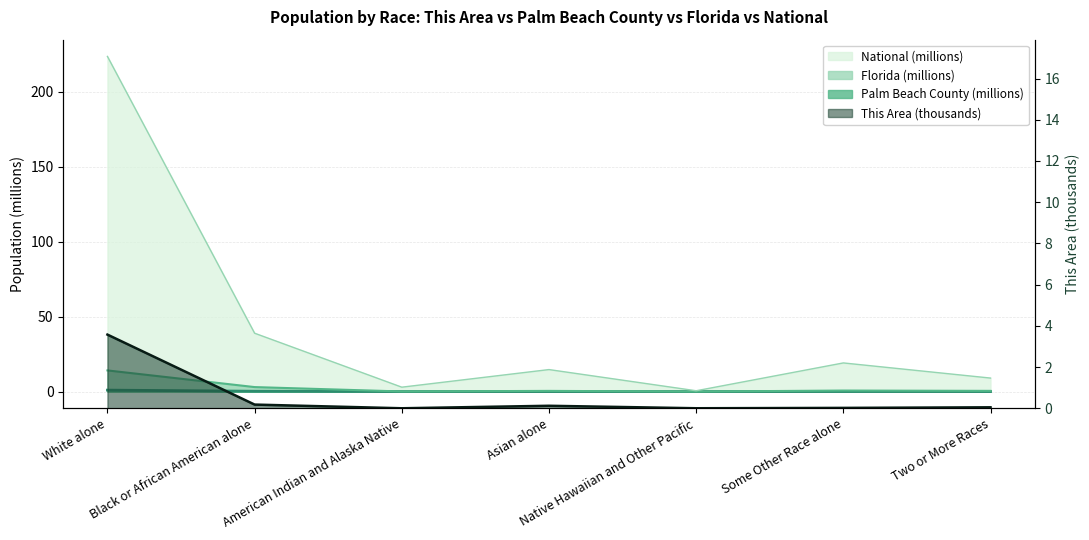

True or false: This Area has more than 2 interior local peaks.

False